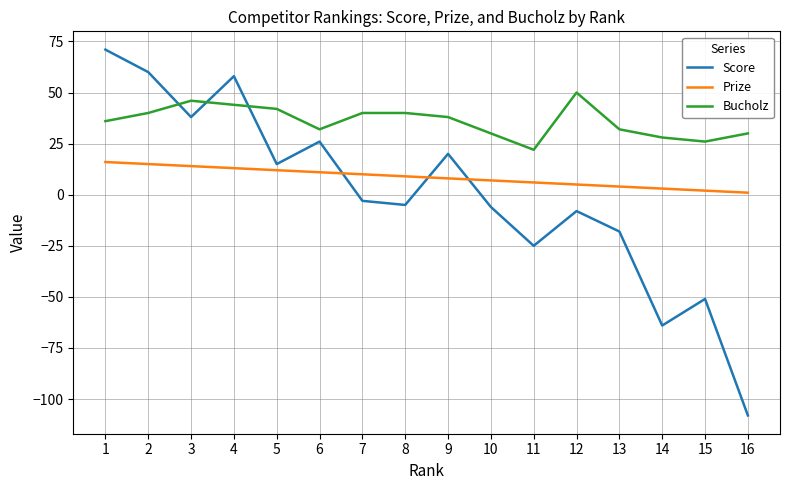

Which series ends up on top after the final intersection of Score and Prize?

Prize